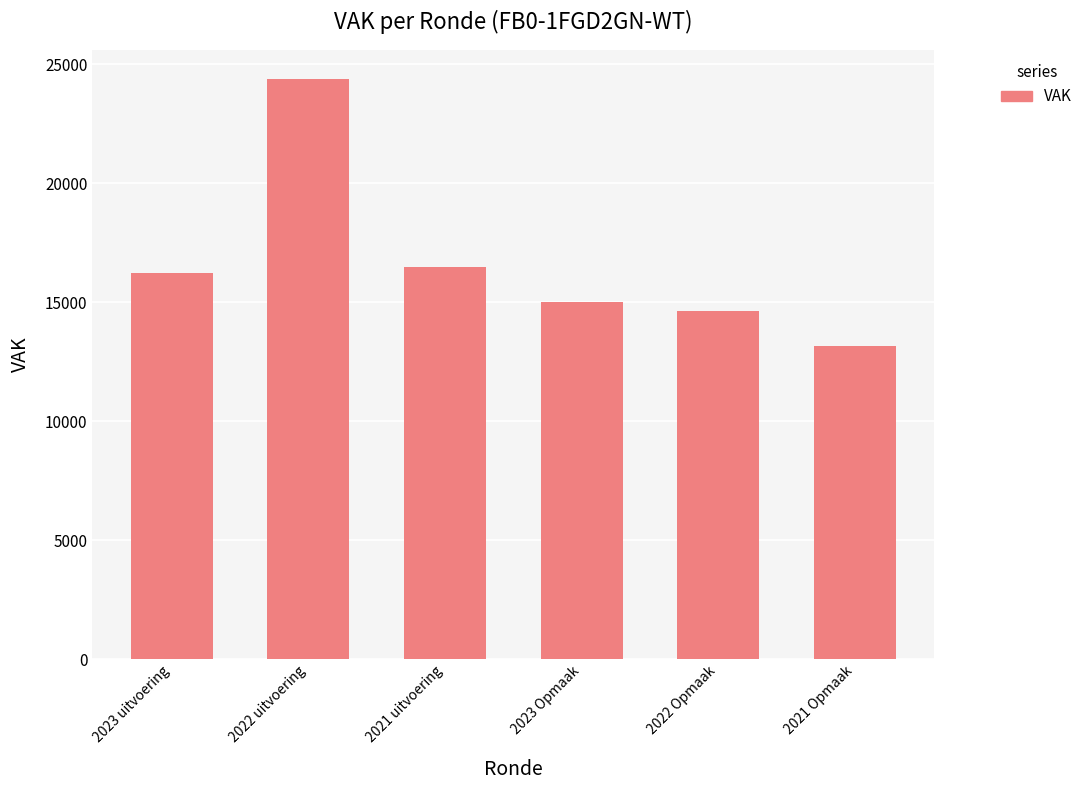

What value does the data have at 2023 uitvoering, to the nearest 10?

16240